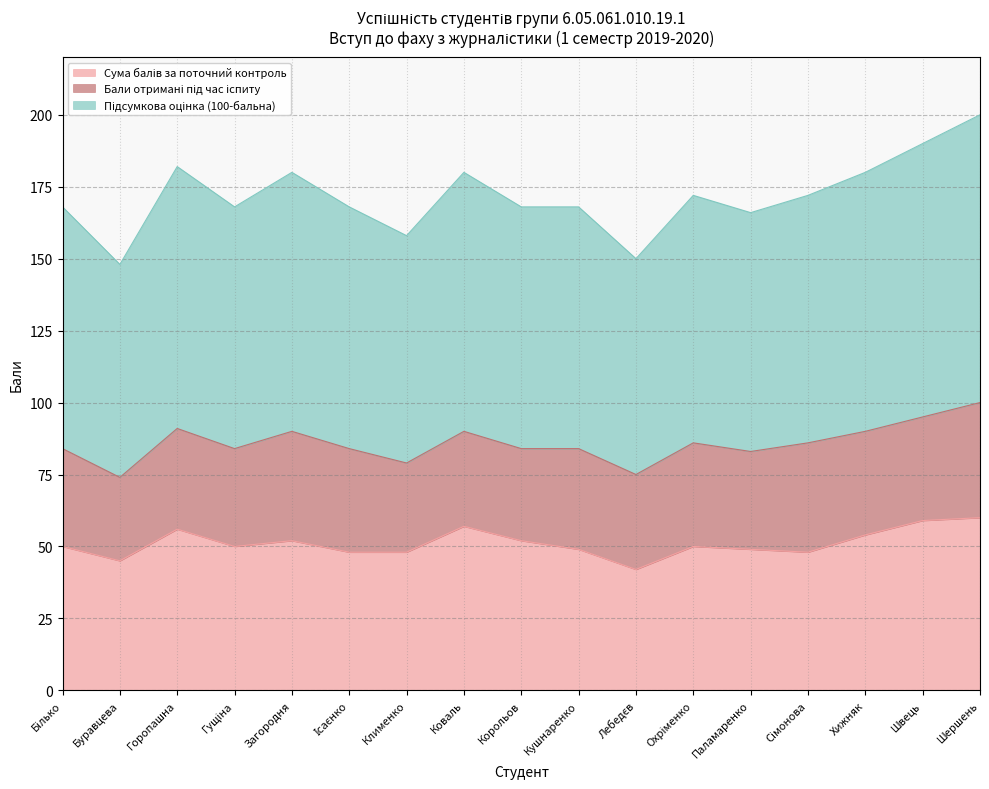

What is the total value across all series at Паламаренко?

166